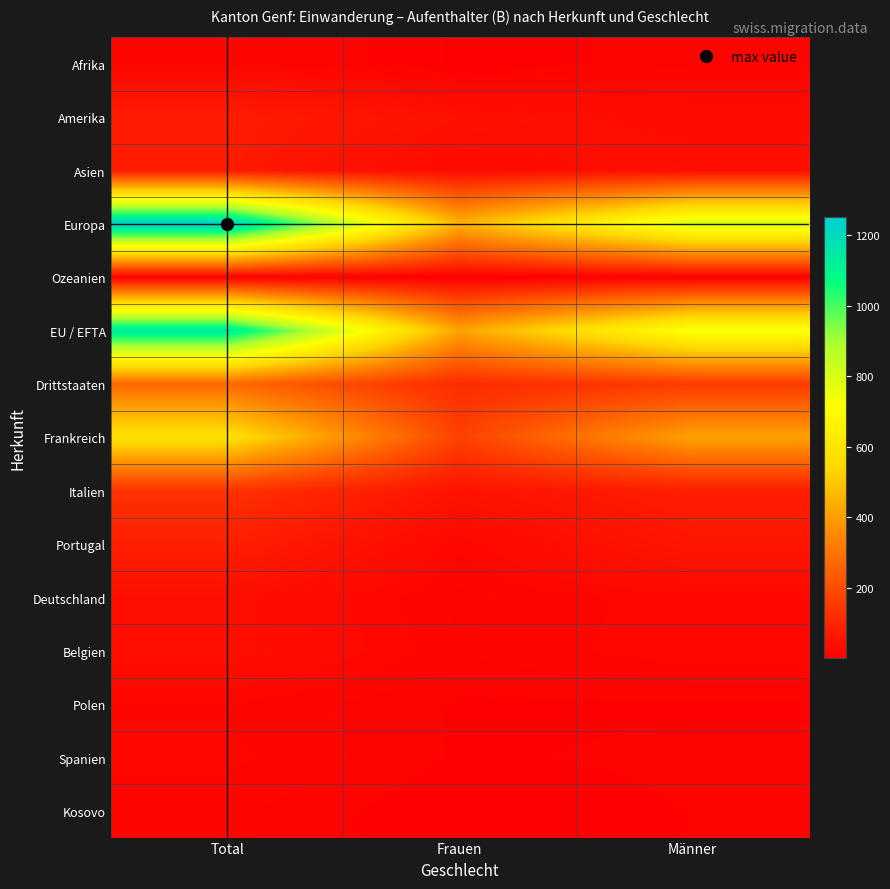

Between Frauen and Total, which is larger?

Total